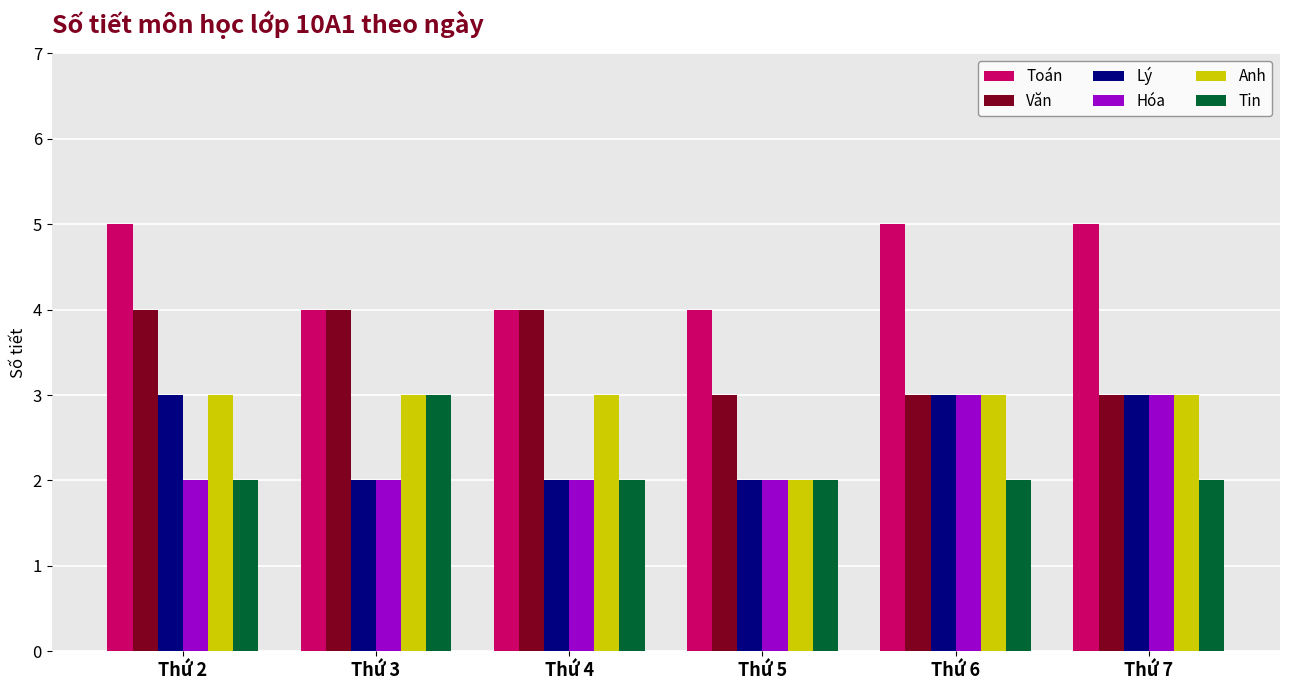

Is the value of Toán at Thứ 6 greater than the value of Hóa at Thứ 5?

Yes